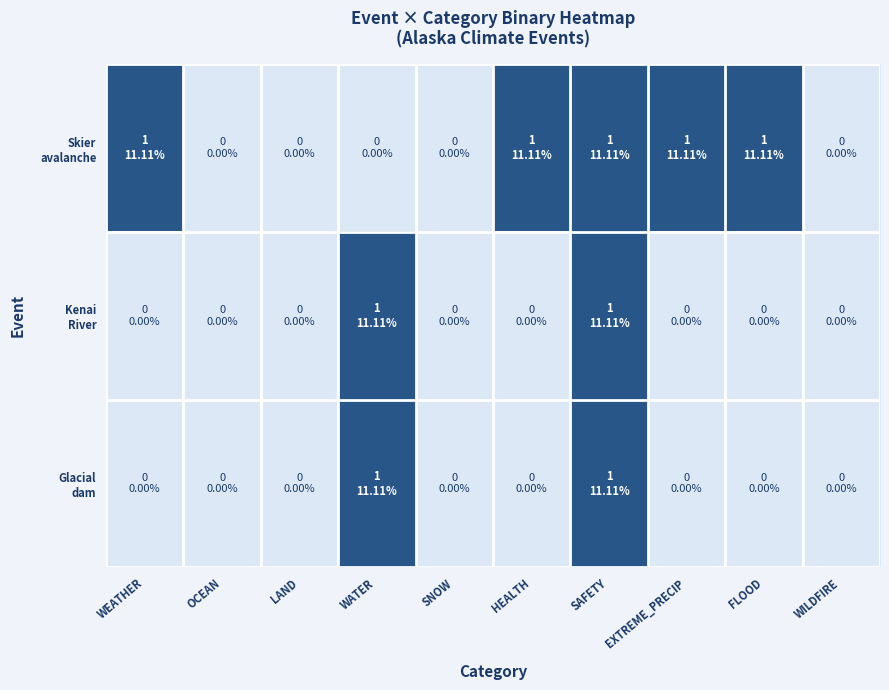

How many data points does each series have?

10